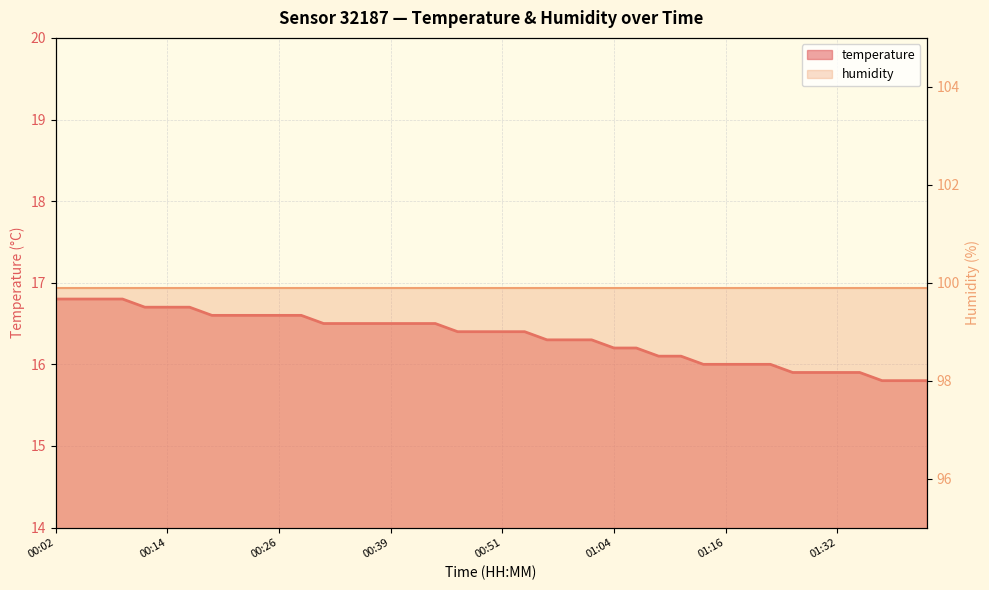

Count the number of values greater than 16.

29